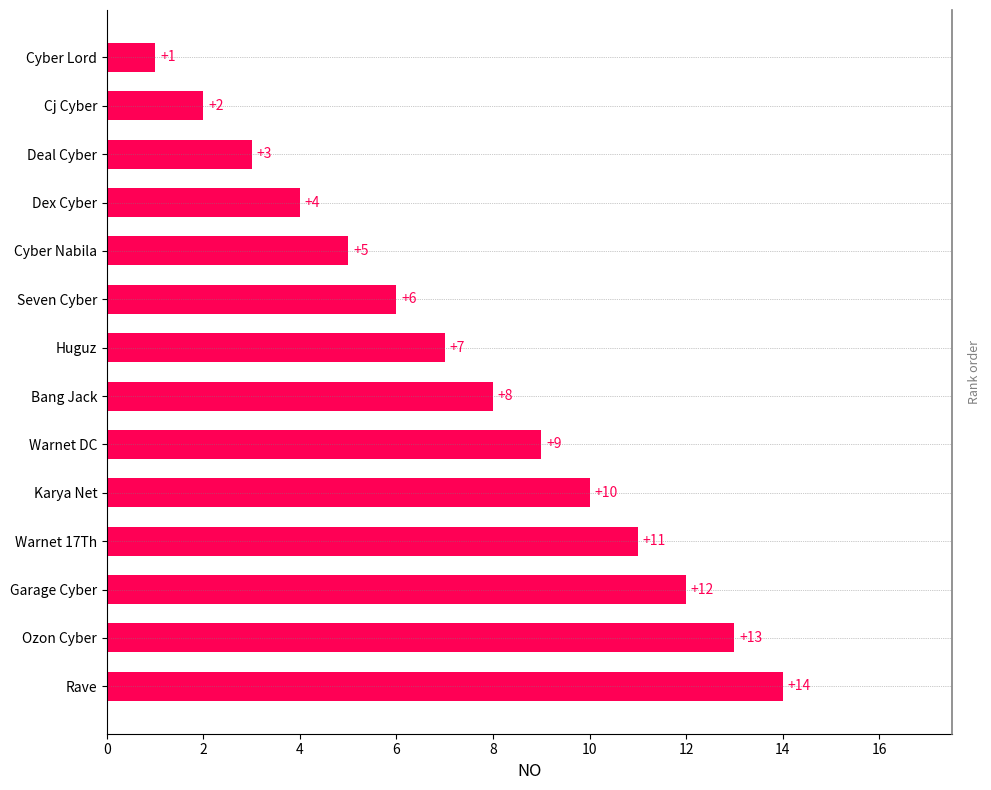

True or false: the data shows 0 at Cyber Lord.

False